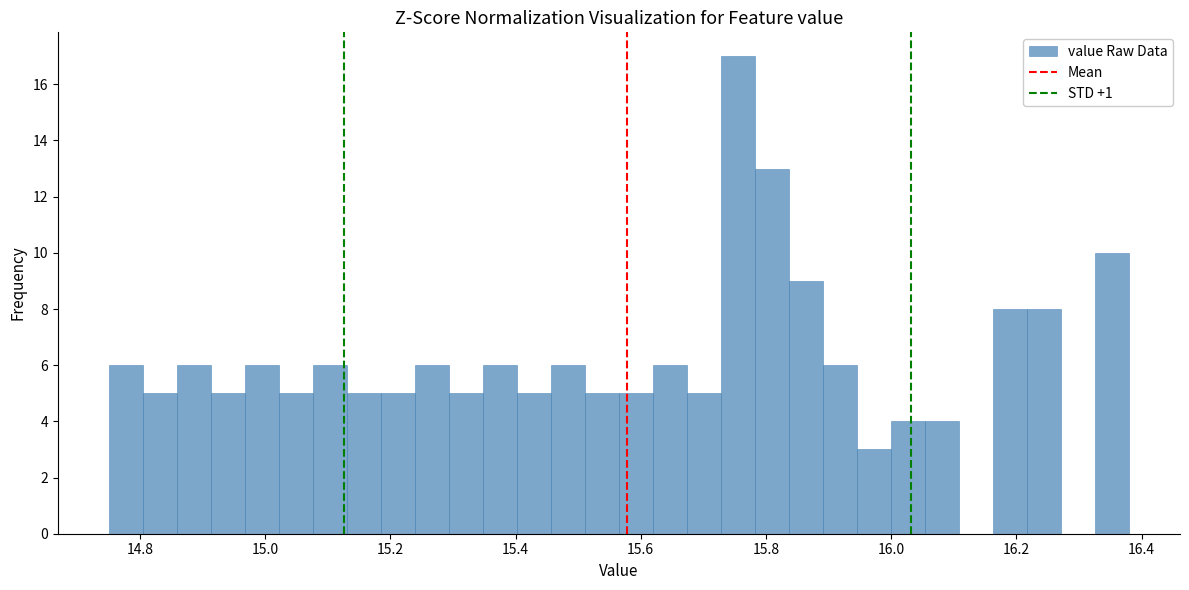

Around what value on the x-axis is the tallest bar? Give the approximate position of its centre, as read against the axis.

15.76